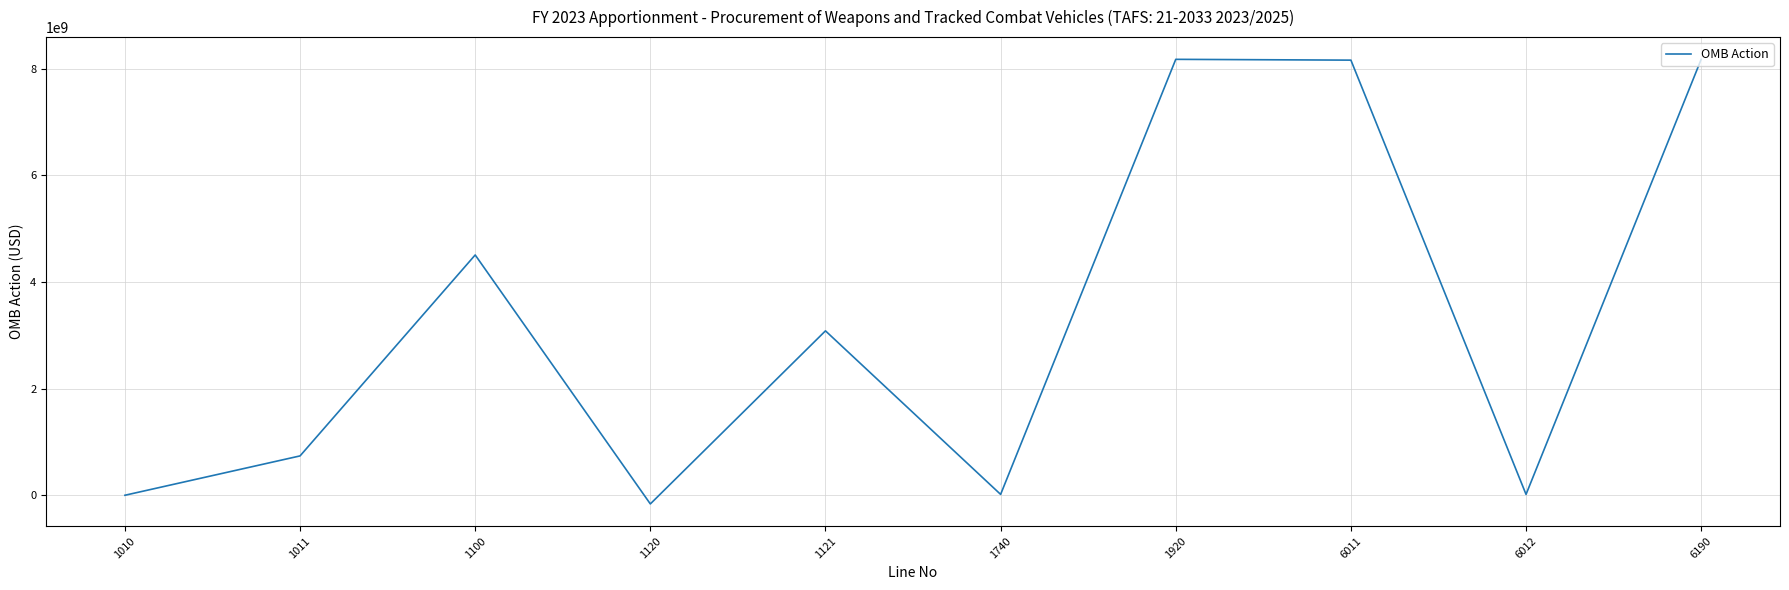

What is the change in value from 1011 to 6011?

+7422234668